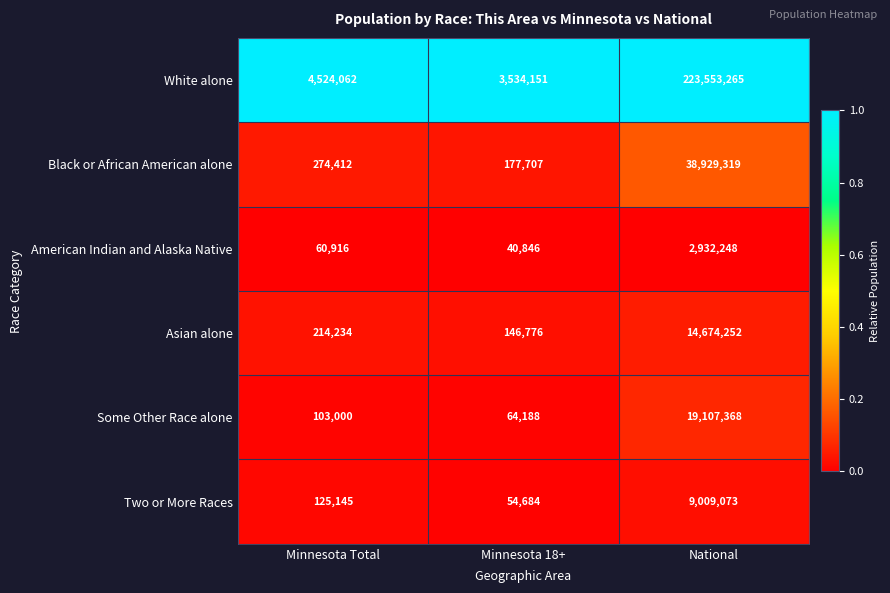

Reading left to right, extract all data points from this chart.

White alone: 4524062	3534151	223553265
Black or African American alone: 274412	177707	38929319
American Indian and Alaska Native: 60916	40846	2932248
Asian alone: 214234	146776	14674252
Some Other Race alone: 103000	64188	19107368
Two or More Races: 125145	54684	9009073